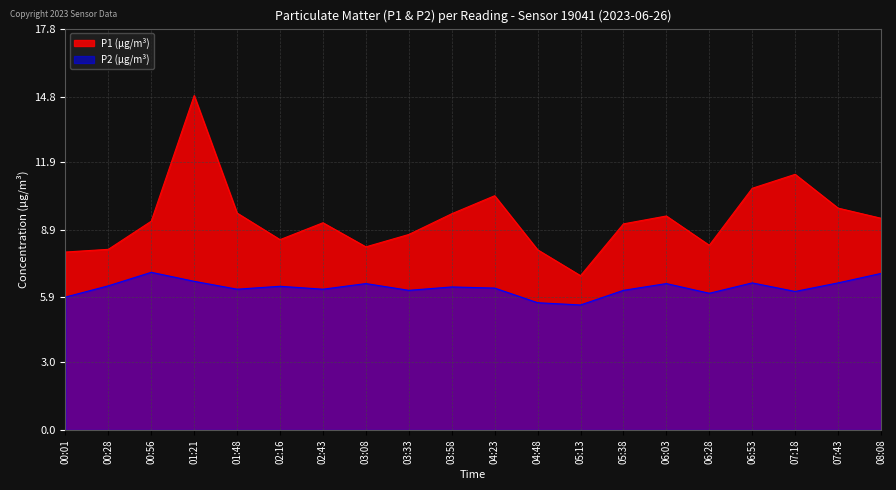

The P2 series shows 6.3 at 03:58. True or false?

True